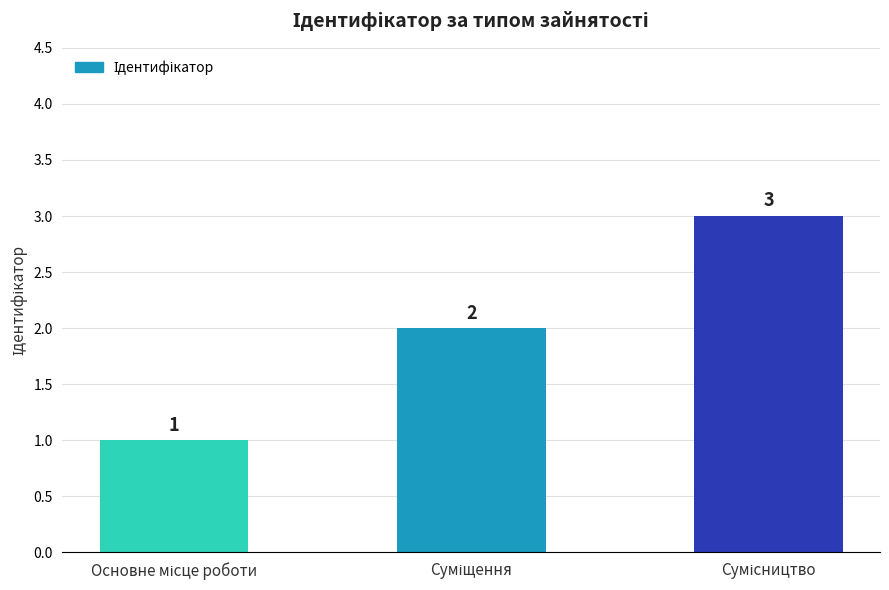

Are the bars horizontal?

No